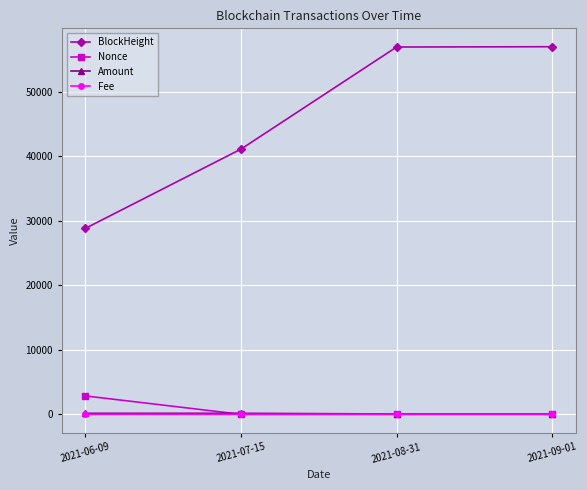

Which series changed the most between 2021-06-09 and 2021-07-15?

BlockHeight